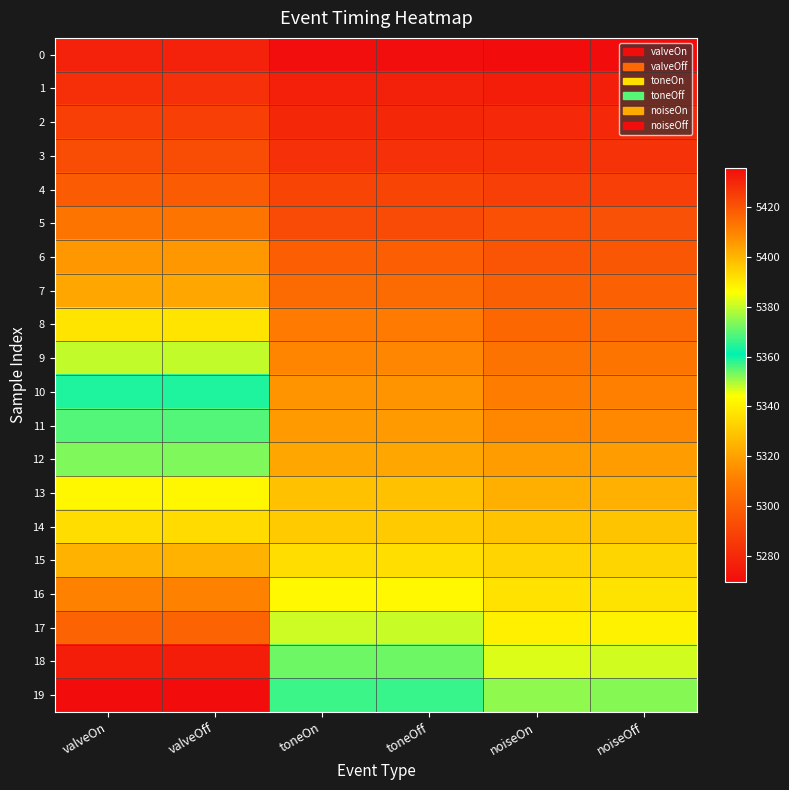

Count the number of data series in this chart.

20